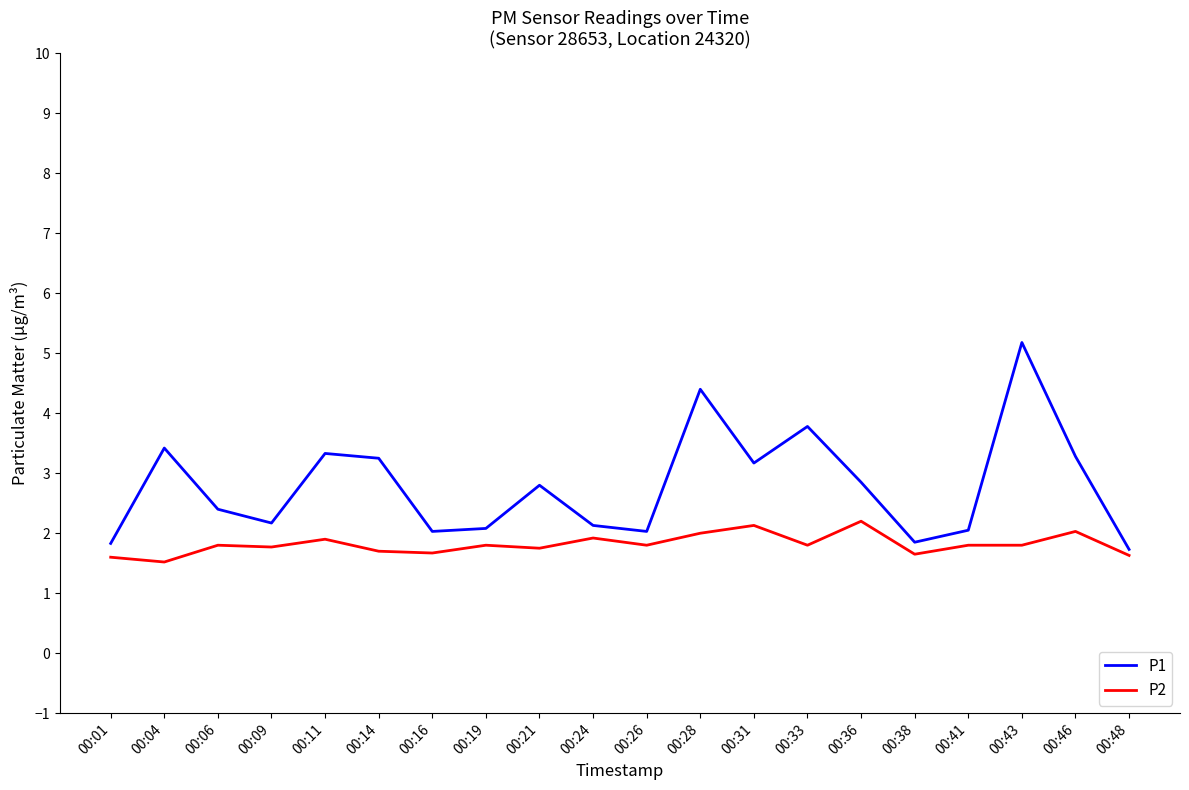

Rank the series by their maximum value, from lowest to highest.

P2, P1